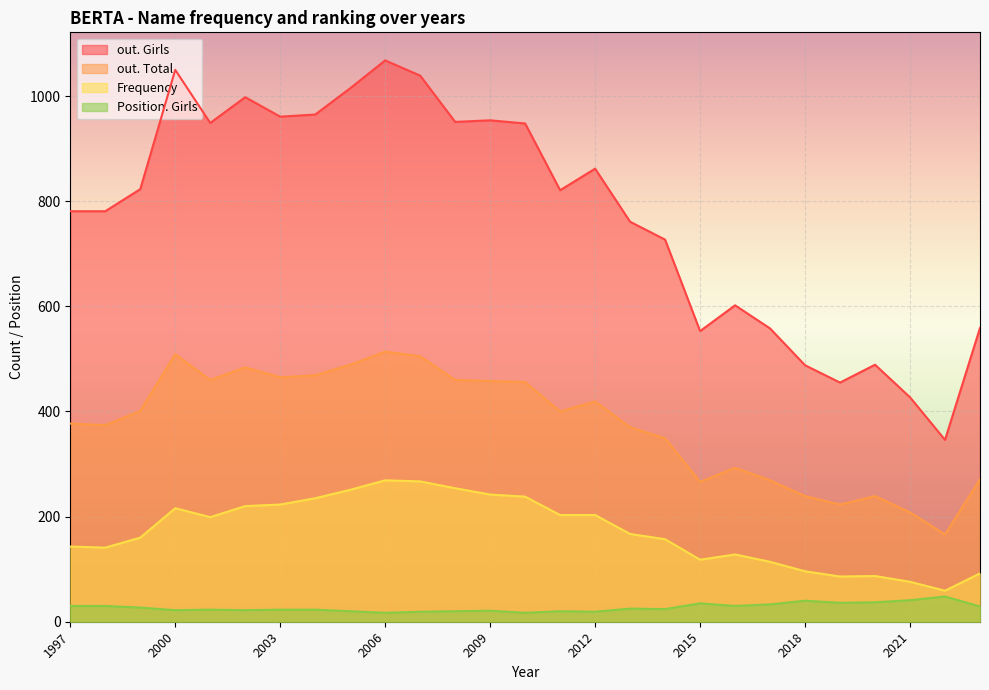

At which category is the sum across all series the highest?

2006